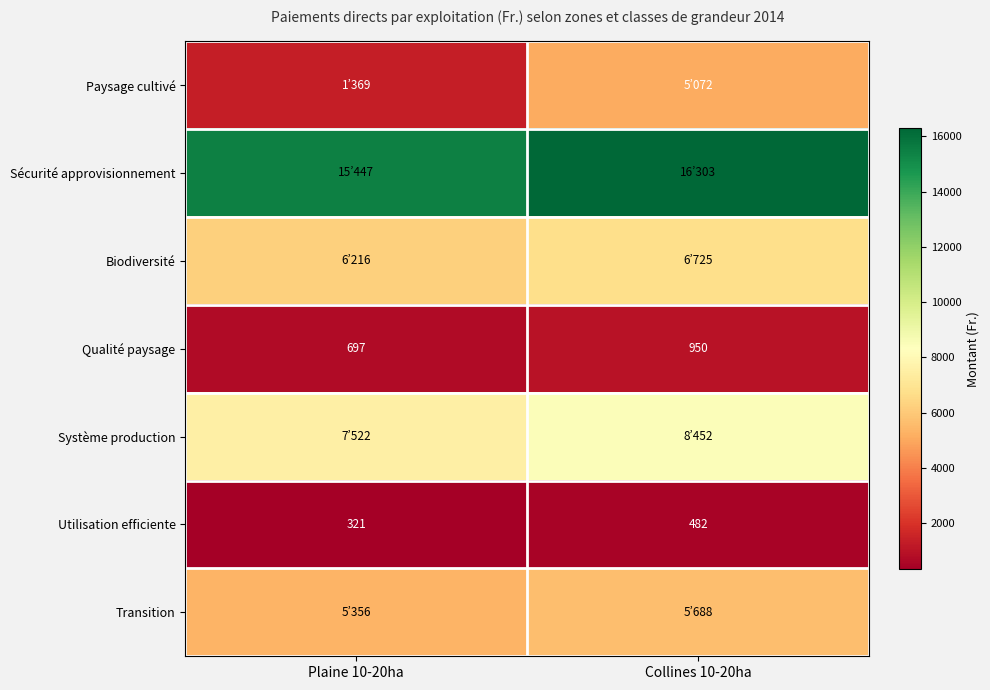

Is it true that Utilisation efficiente equals 321 at Plaine 10-20ha?

True